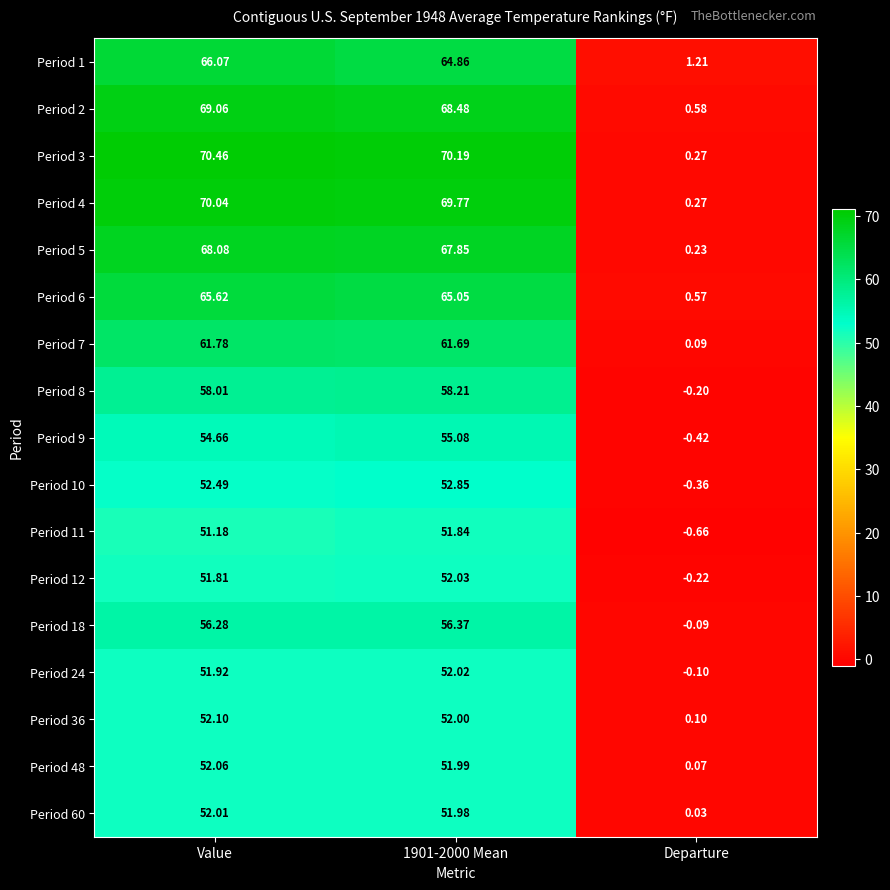

At which label is Period 9 closest to 27?

Departure